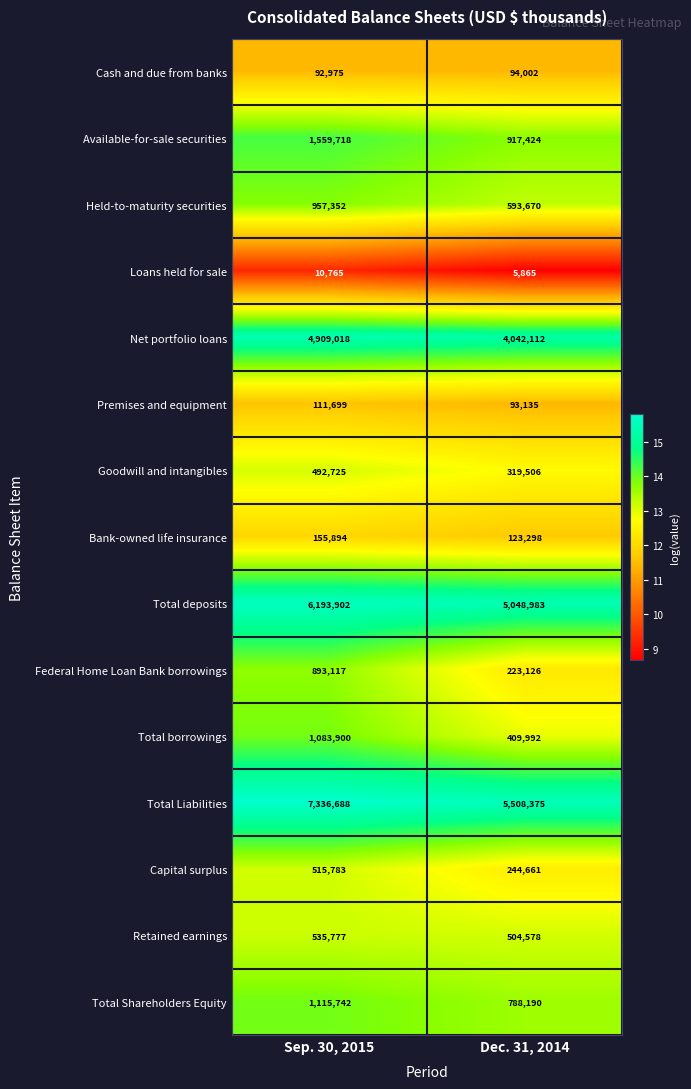

Which category has the highest value across all series?

Sep. 30, 2015